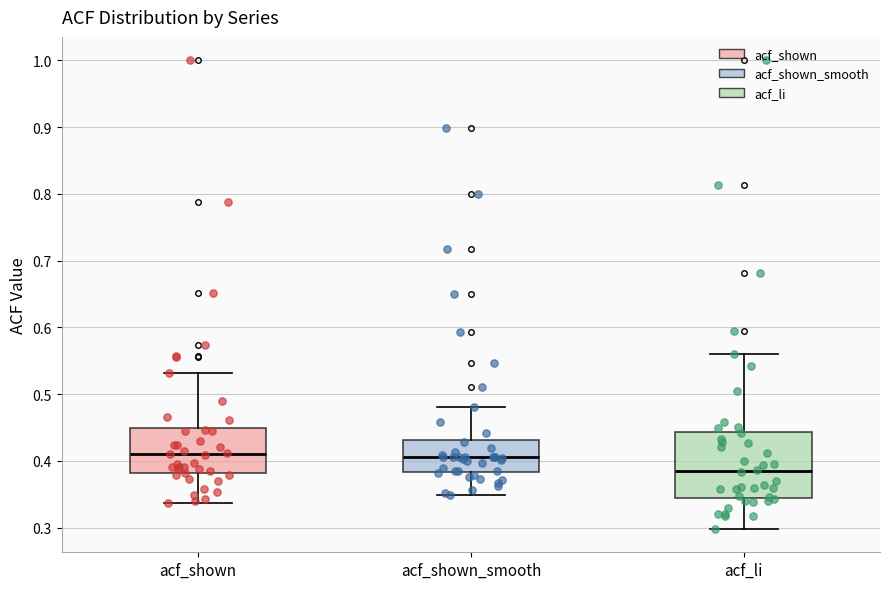

Reading left to right, read every box against the y-axis: the position of its median line, the range the box covers, and the ends of its whiskers. The values are not printed on the chart, so give them approximately, as read against the axis.

acf_shown: median 0.41, box 0.38 to 0.45, whiskers 0.34 to 0.53
acf_shown_smooth: median 0.41, box 0.38 to 0.43, whiskers 0.35 to 0.48
acf_li: median 0.38, box 0.34 to 0.44, whiskers 0.30 to 0.56